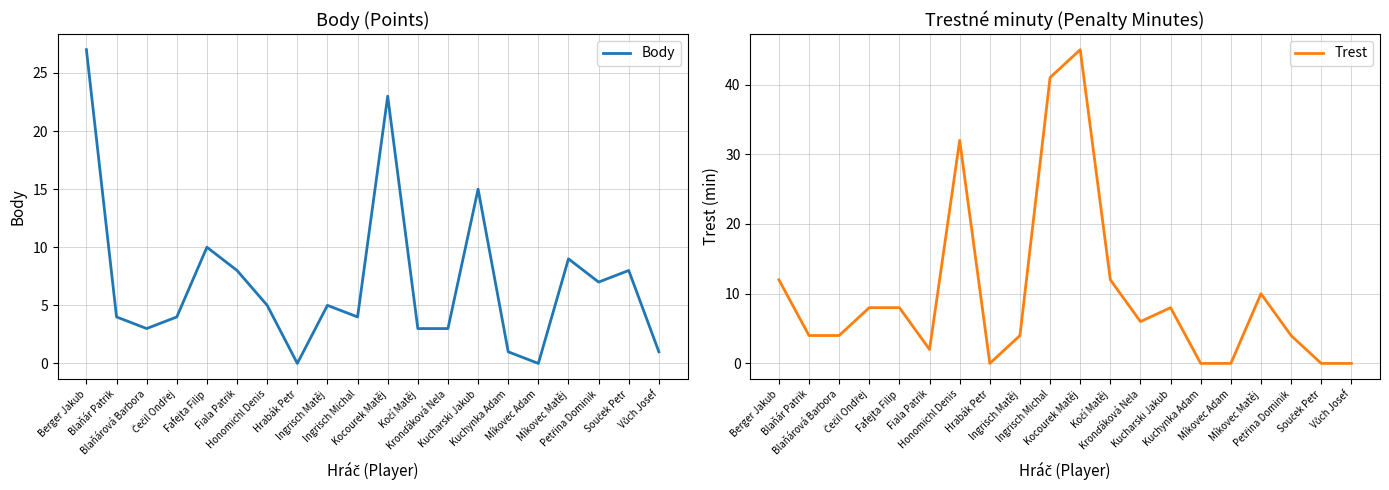

How many distinct data groups are displayed?

2